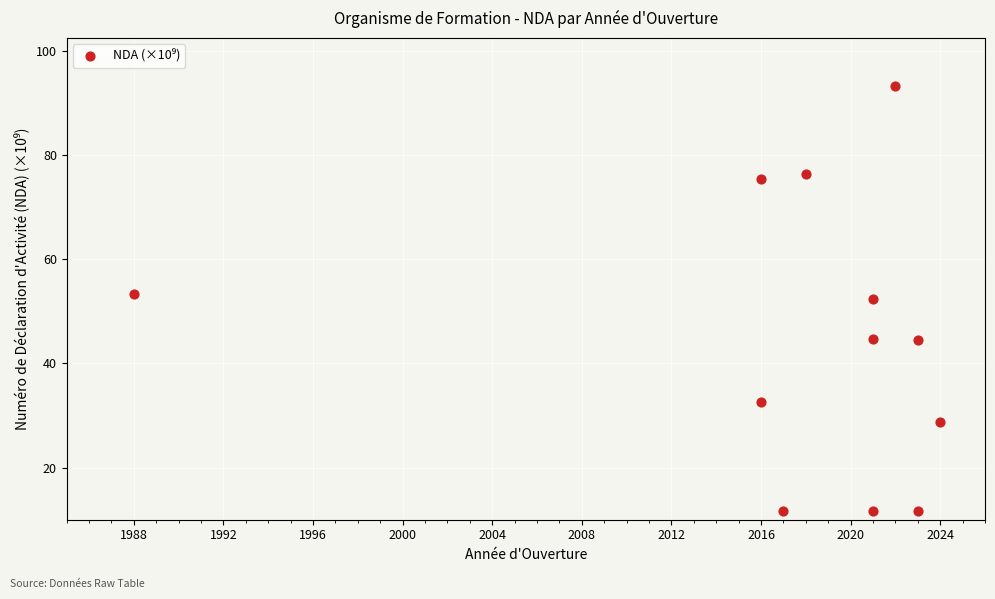

What is the average X value?

2017.5